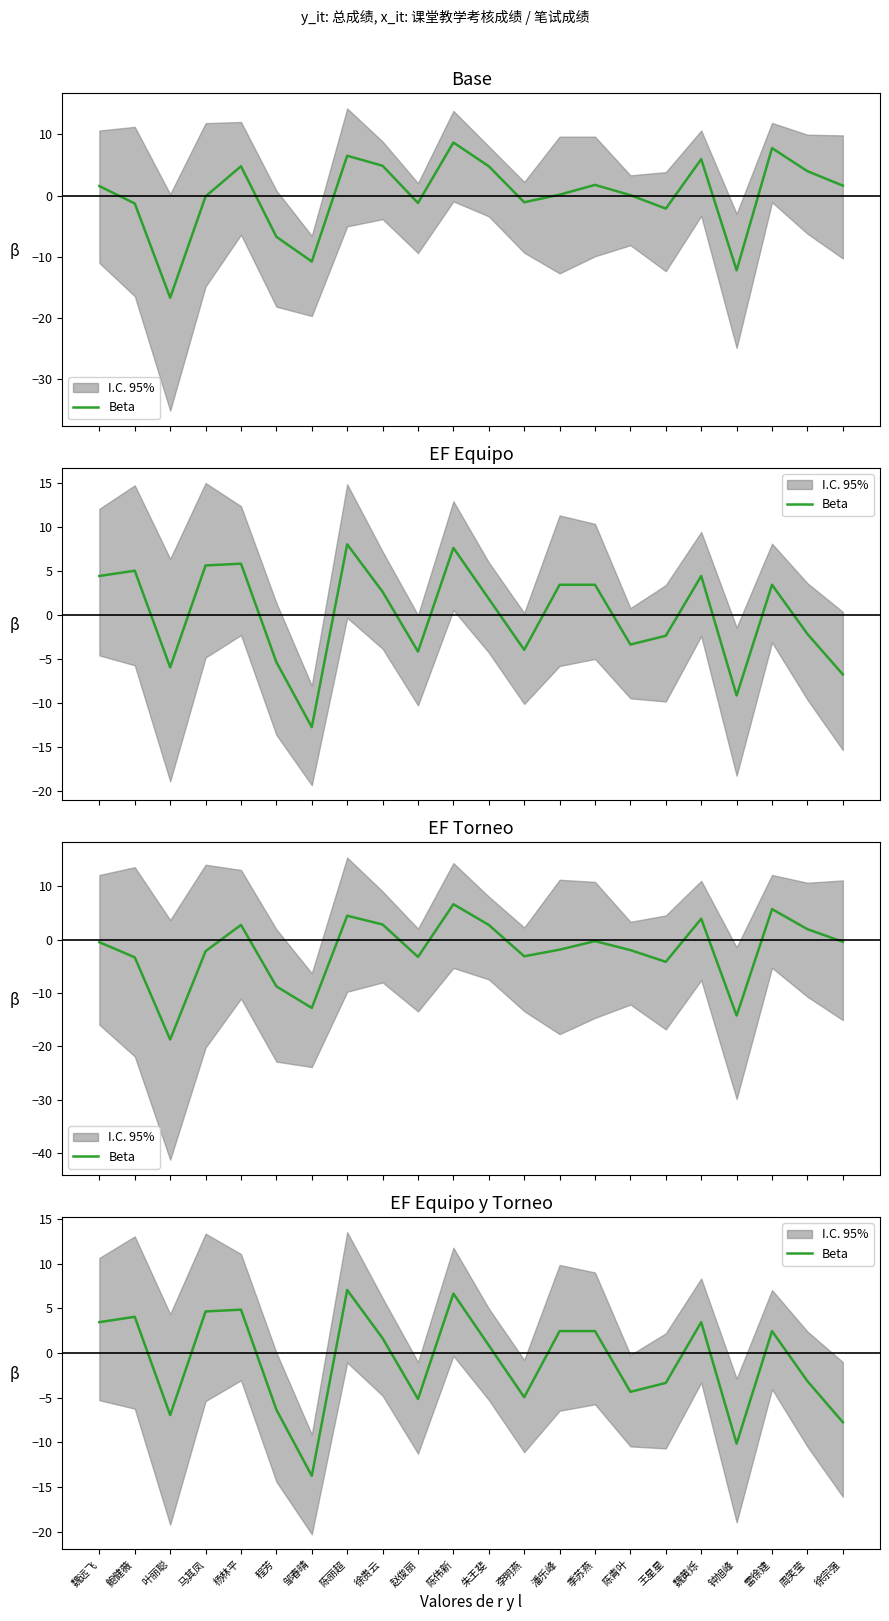

What is the label of the 4th point from the left?

马其凤